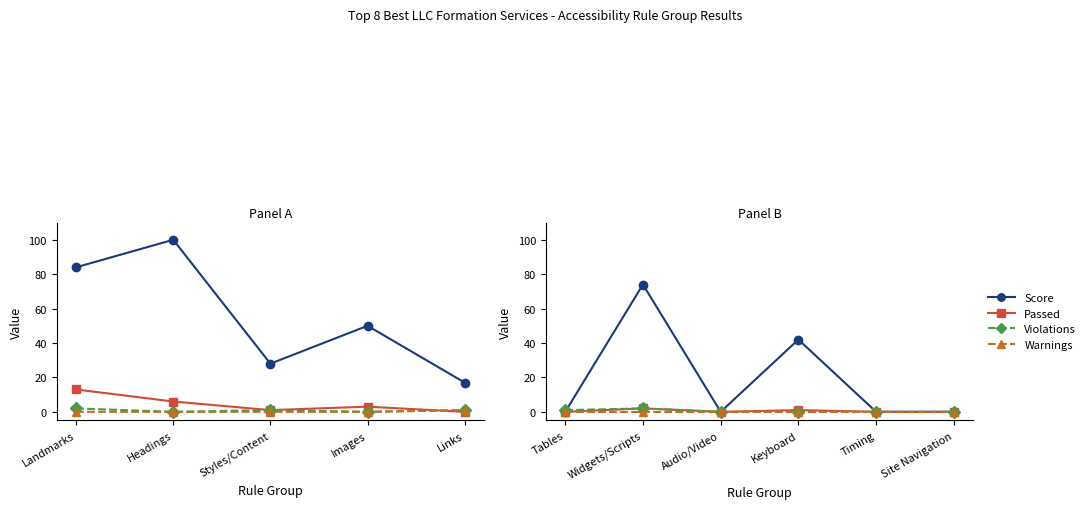

True or false: Passed has more than 0 interior local peaks.

True